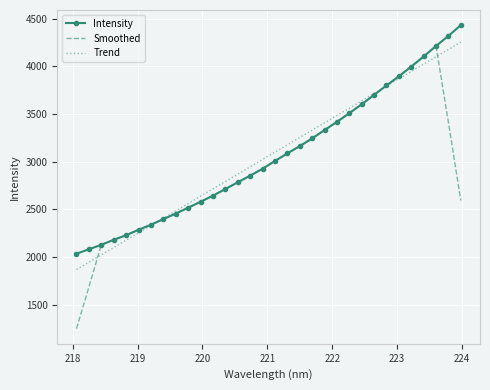

What is the highest value of the Trend series?

4252.9